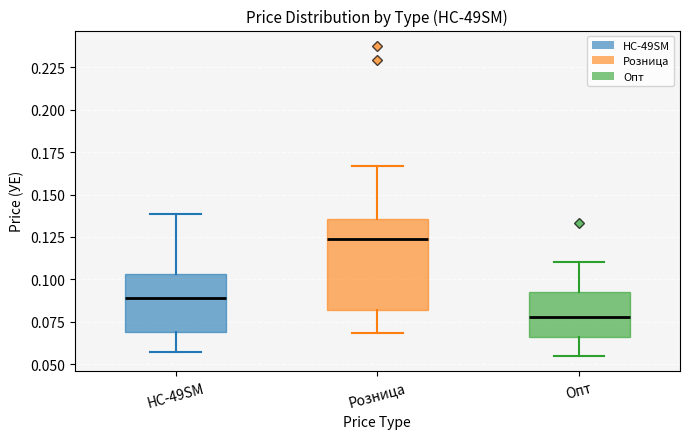

Where is the lower edge of the box for HC-49SM on the y-axis? The values are not printed on the chart, so give them approximately, as read against the axis.

0.070